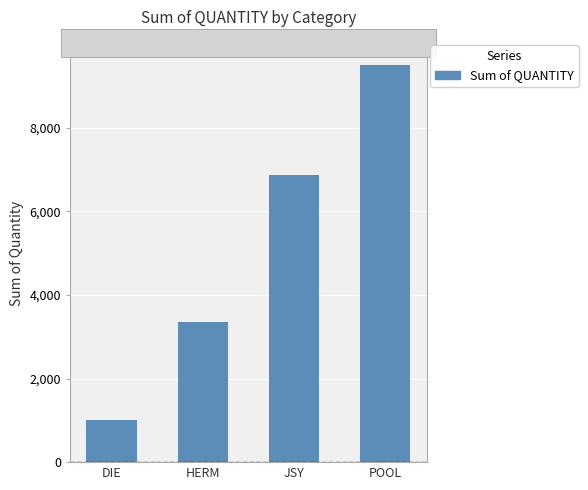

The chart shows a value of 10369 at JSY. True or false?

False